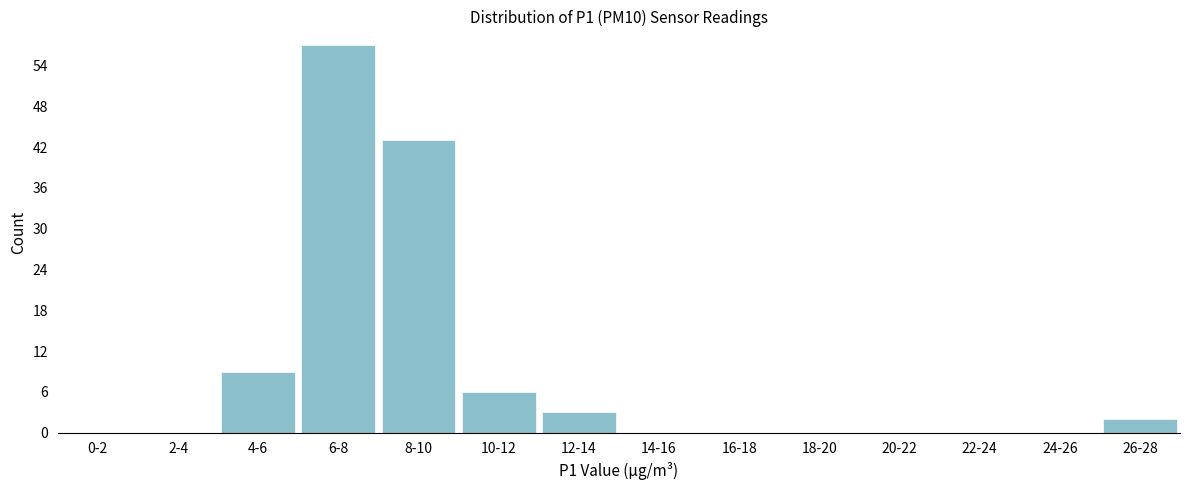

Reading left to right, transcribe all the data shown in this chart.

0-2=0	2-4=0	4-6=9	6-8=57	8-10=43	10-12=6	12-14=3	14-16=0	16-18=0	18-20=0	20-22=0	22-24=0	24-26=0	26-28=2